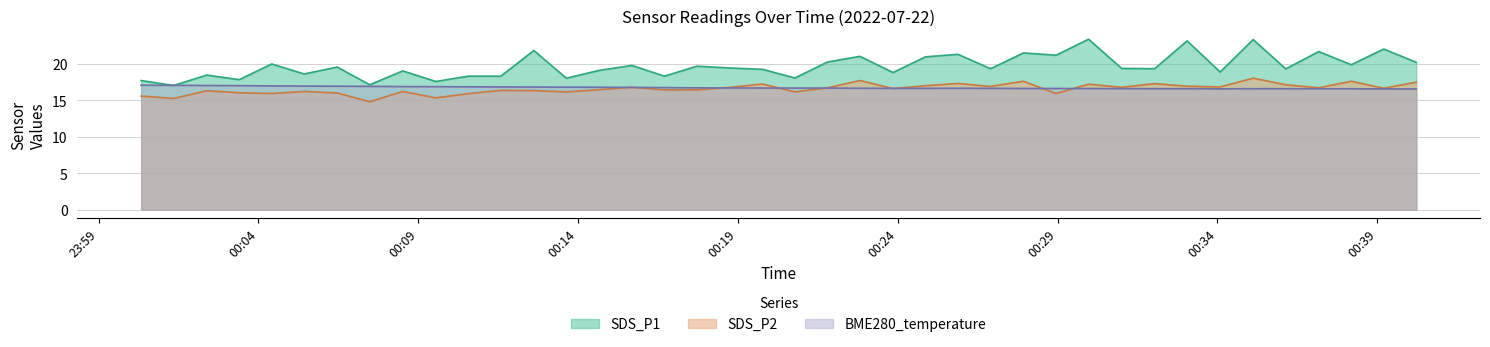

Does the chart have visible grid lines?

Yes